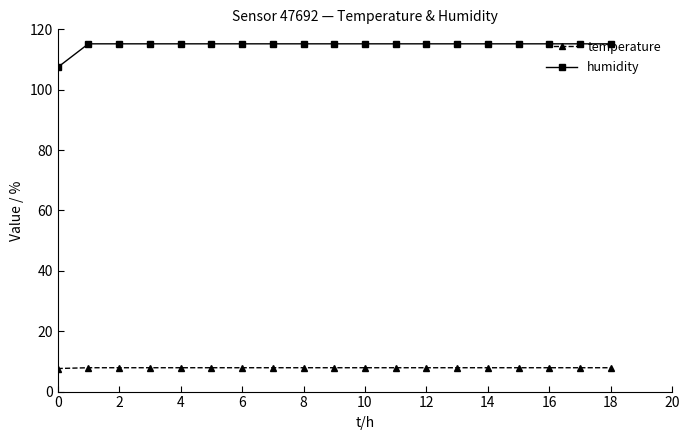

What is the lowest value of the temperature series?

7.6